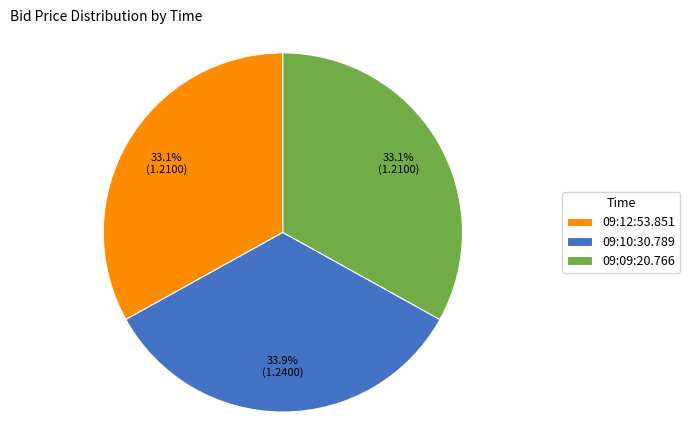

What is the largest slice in the pie chart?

09:10:30.789